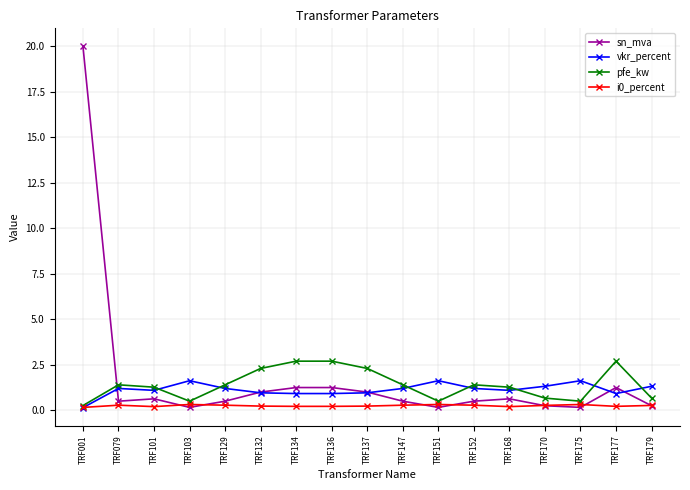

What is the value of the sn_mva point at the 15th from the left?

0.2